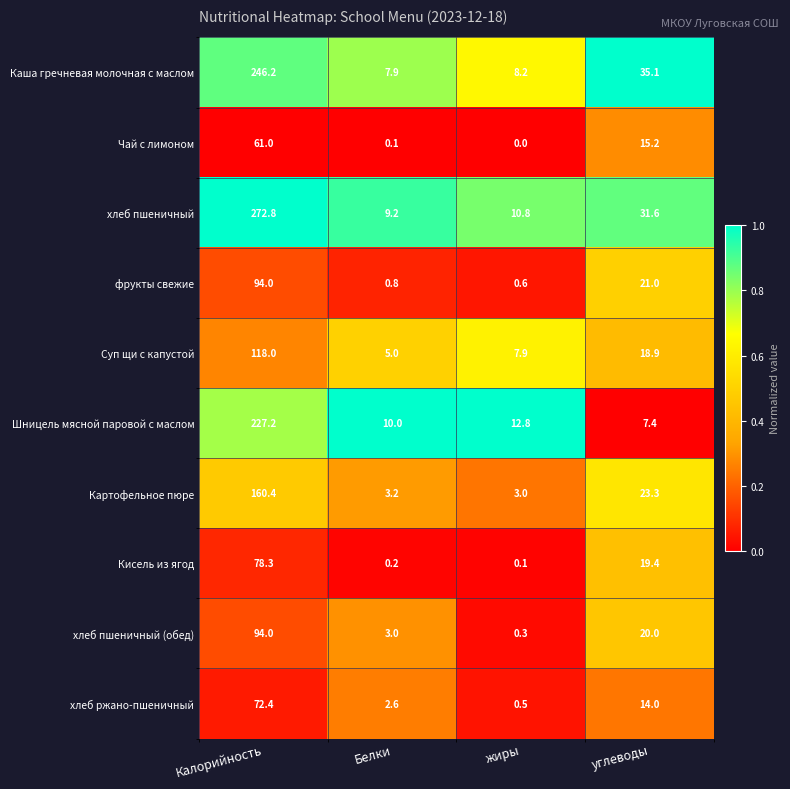

Between жиры and углеводы, which series saw the biggest shift?

Каша гречневая молочная с маслом